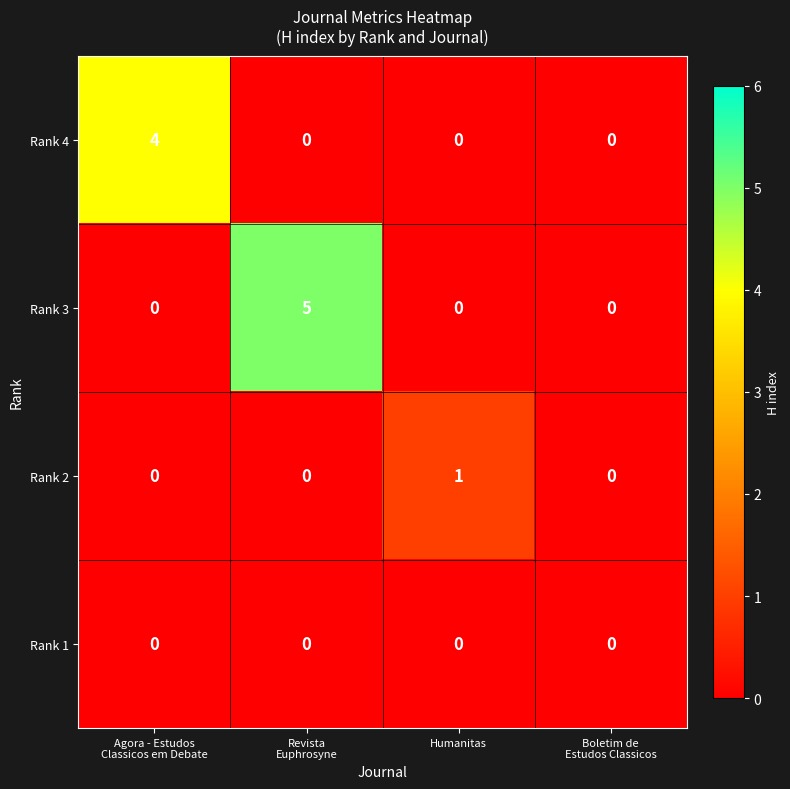

List the series in order of their overall mean, highest first.

Rank 3, Rank 4, Rank 2, Rank 1